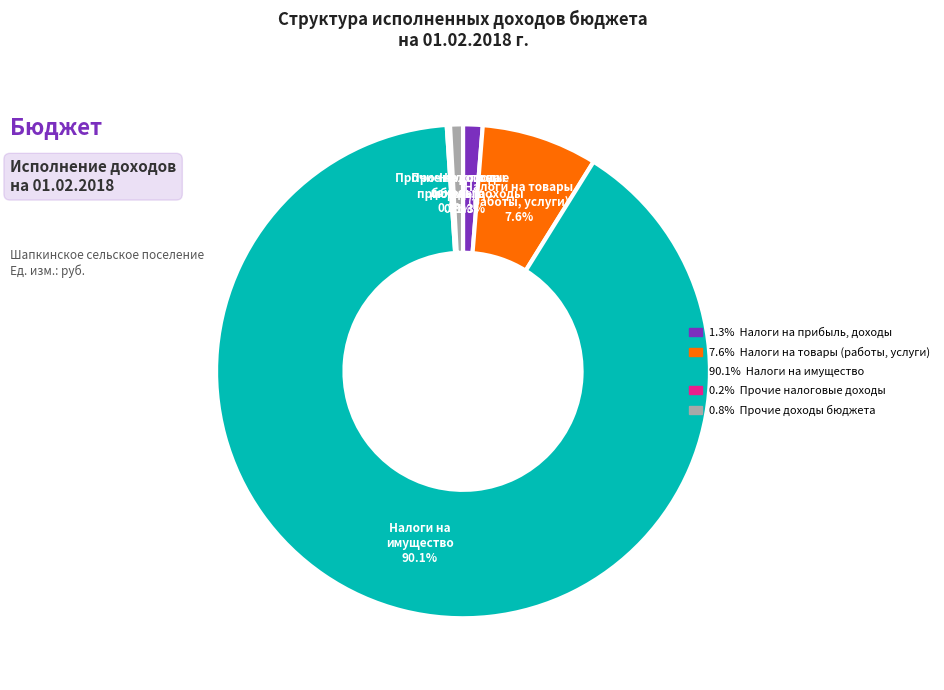

Does any single category account for the majority?

Yes